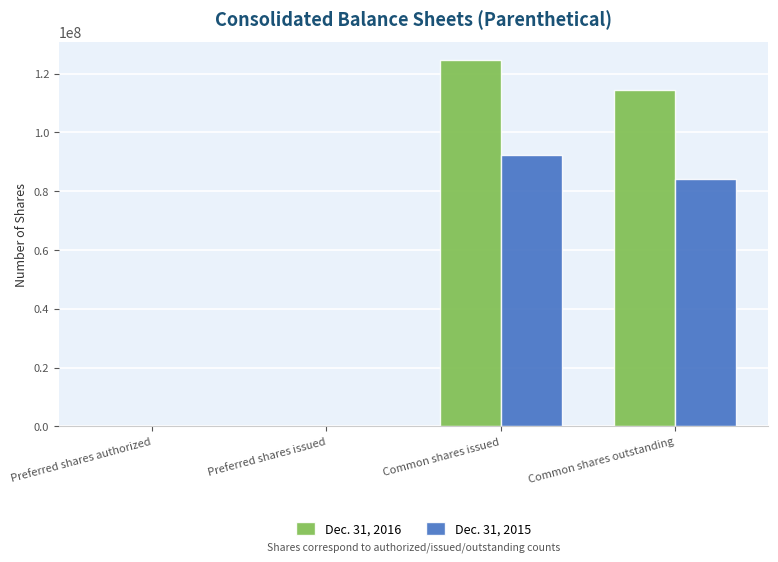

Which category has the highest value in the Dec. 31, 2016 series?

Common shares issued